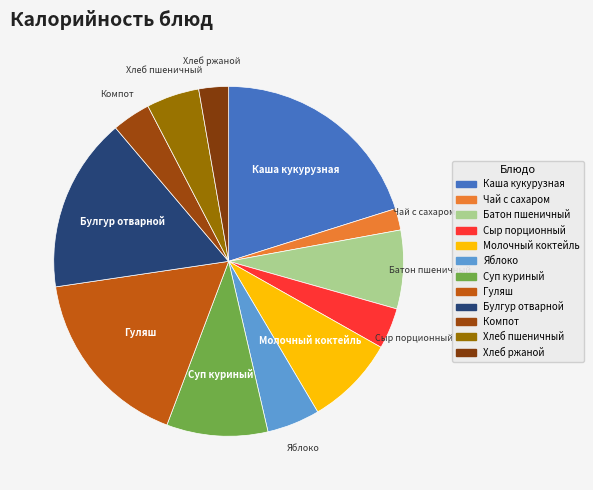

Which slice is the largest?

Каша кукурузная молочная с маслом